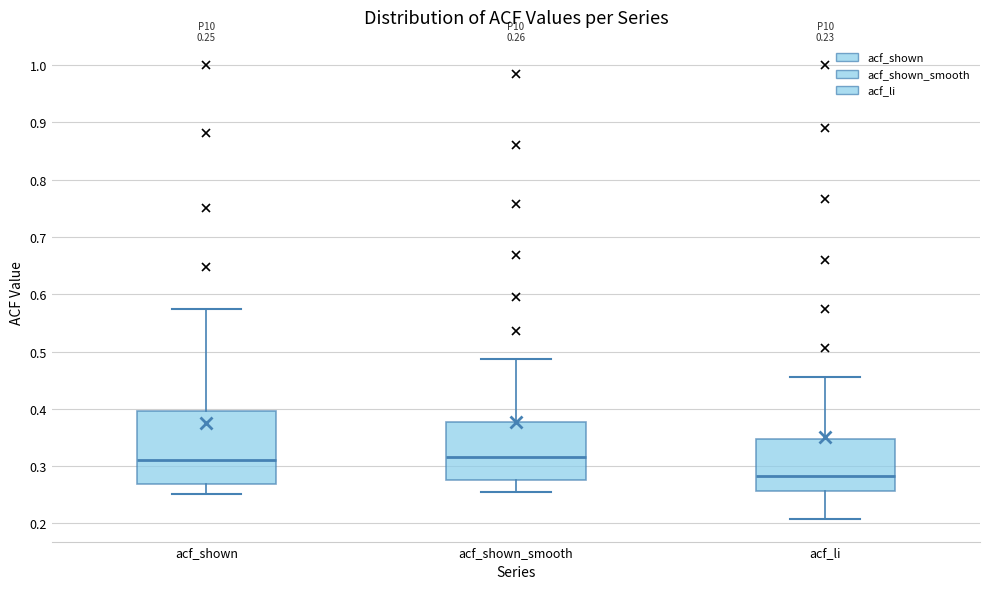

Which box is the tallest, from its lower edge to its upper edge?

acf_shown